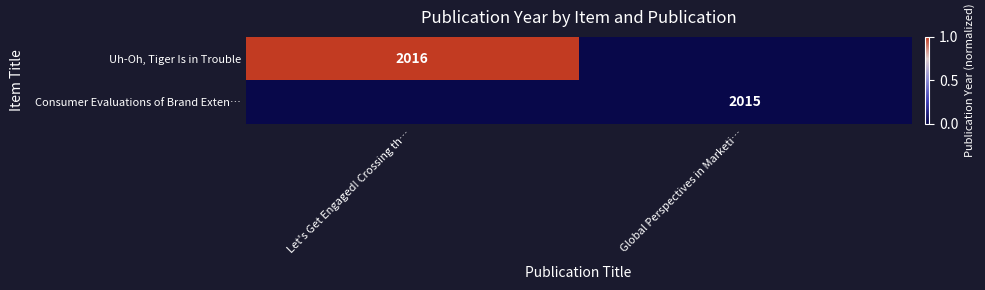

Which has a higher value, Global Perspectives in Marketi… or Let's Get Engaged! Crossing th…?

Let's Get Engaged! Crossing th…